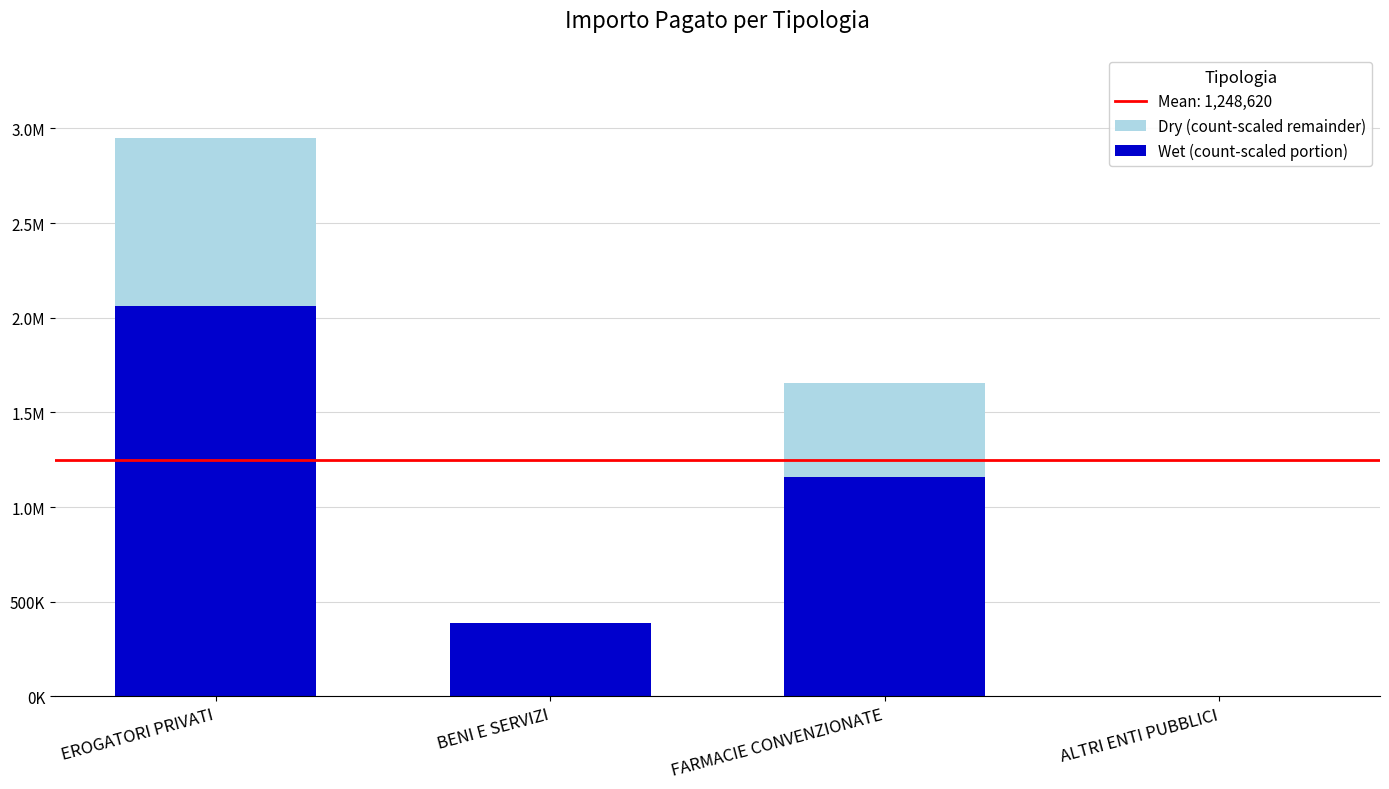

Is it true that Dry (count-scaled remainder) equals 388557.1 at BENI E SERVIZI?

True